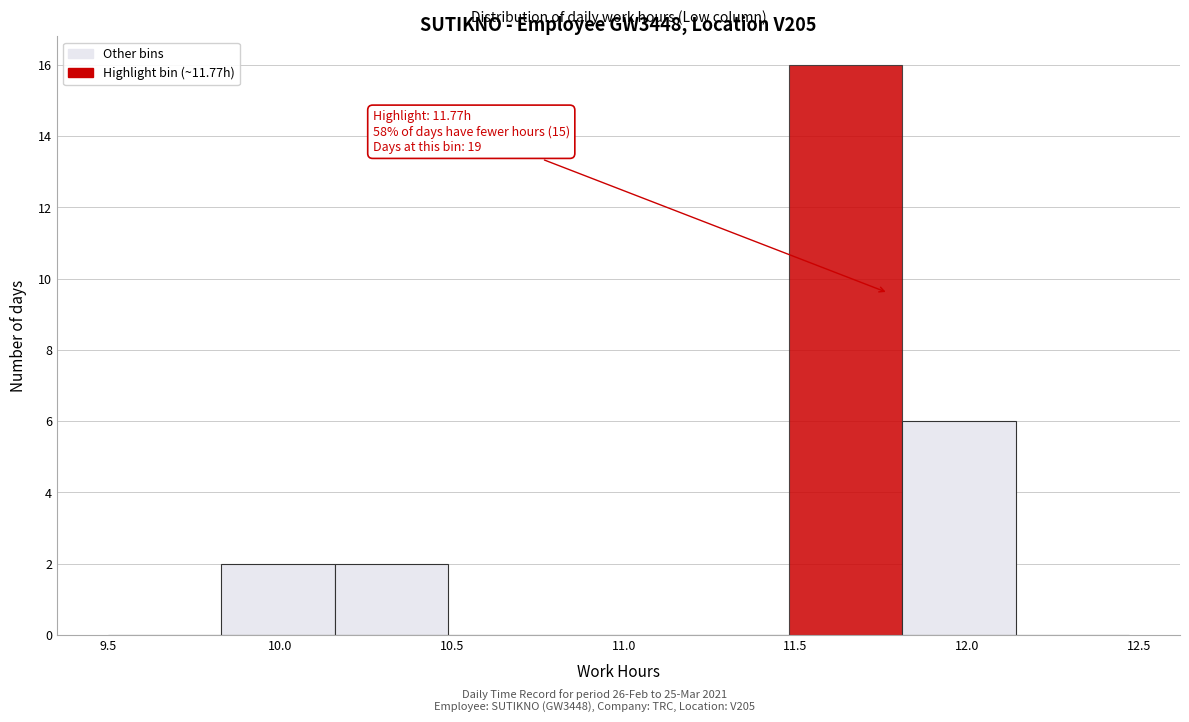

Which range on the x-axis has the tallest bar?

11.48 to 11.81